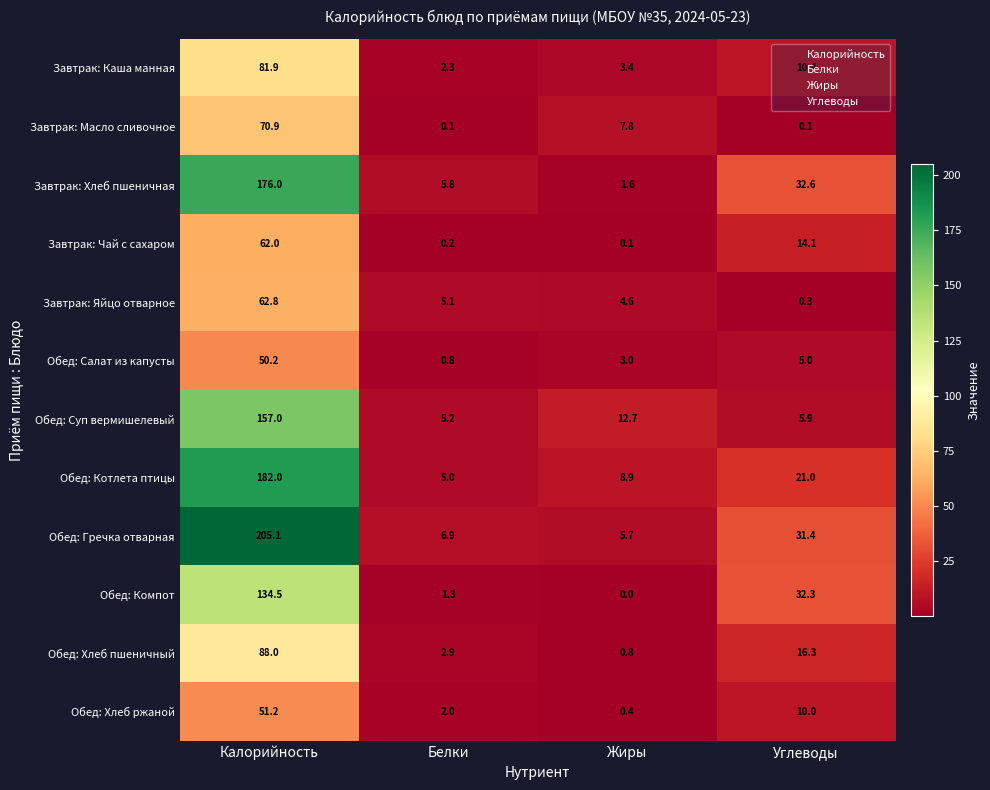

What is the difference between the maximum and minimum values in the Обед: Гречка отварная series?

199.4